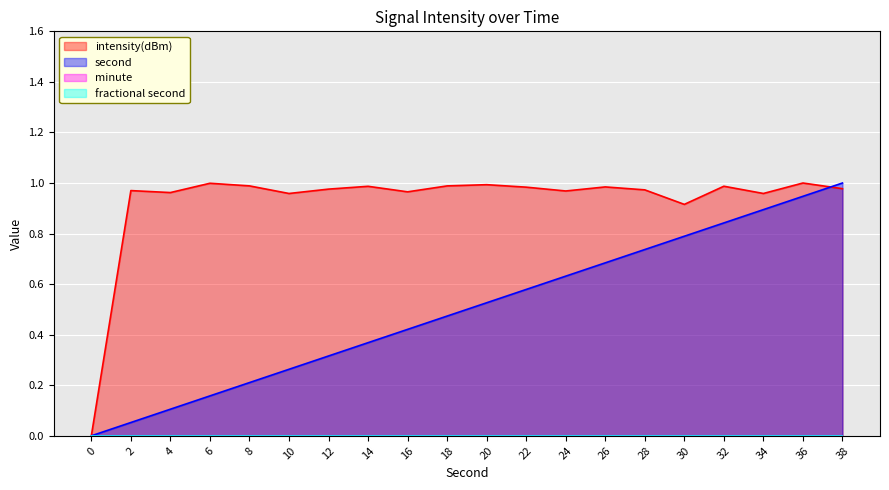

At which category is the sum across all series the highest?

38